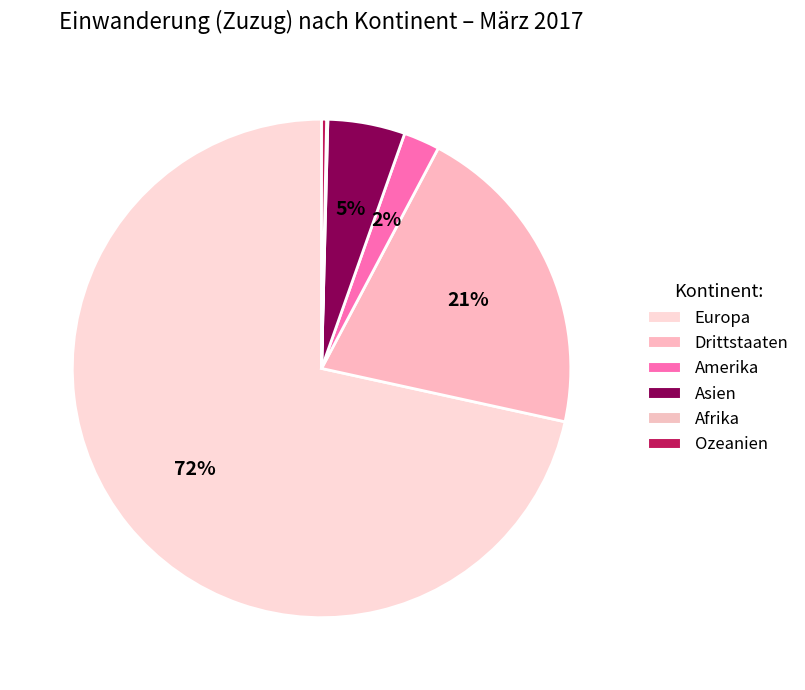

True or false: Asien accounts for 5% of the total.

True